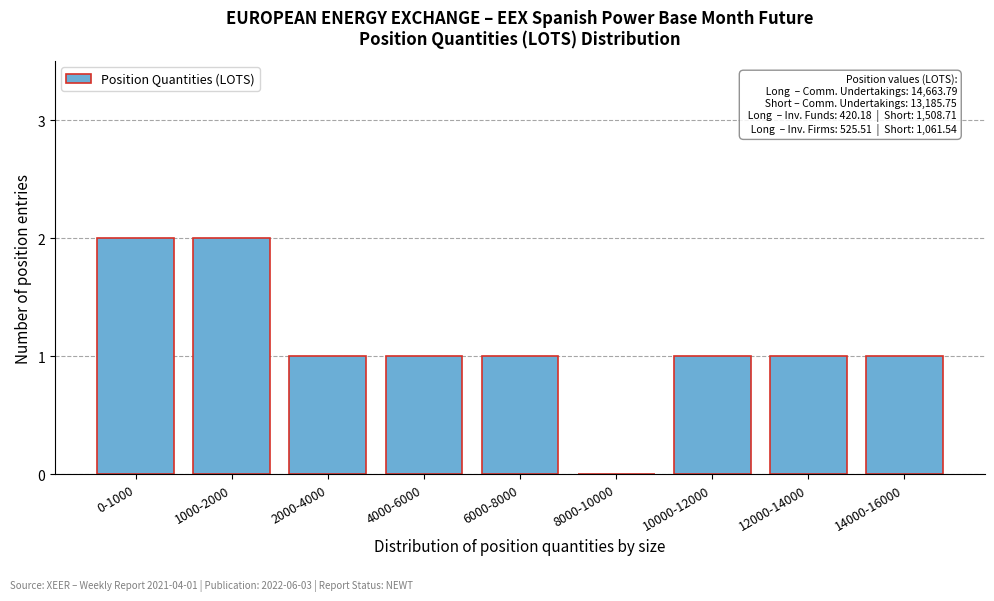

Reading right to left, extract all data points from this chart.

14000-16000=1	12000-14000=1	10000-12000=1	8000-10000=0	6000-8000=1	4000-6000=1	2000-4000=1	1000-2000=2	0-1000=2